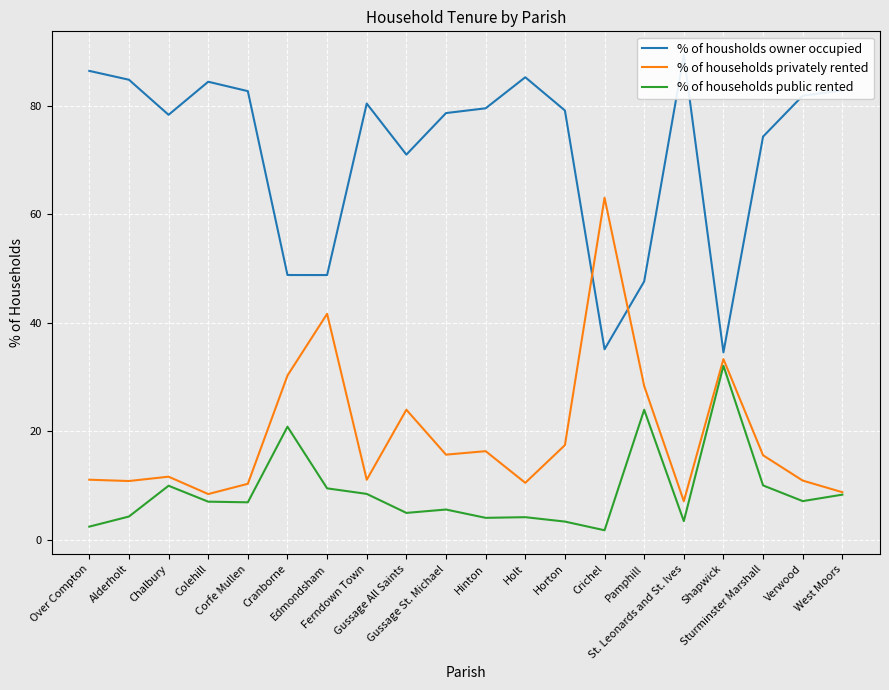

Is it true that % of households privately rented equals 16.9 at Verwood?

False